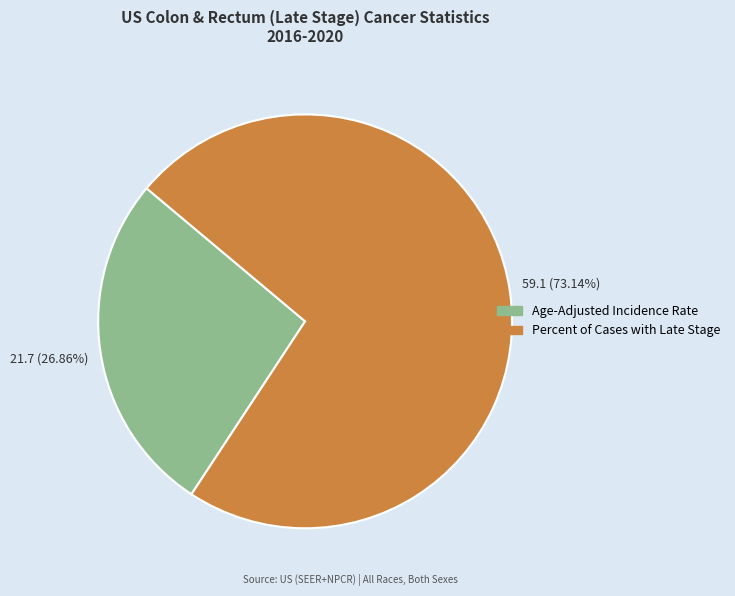

Which slice is the smallest?

Age-Adjusted Incidence Rate